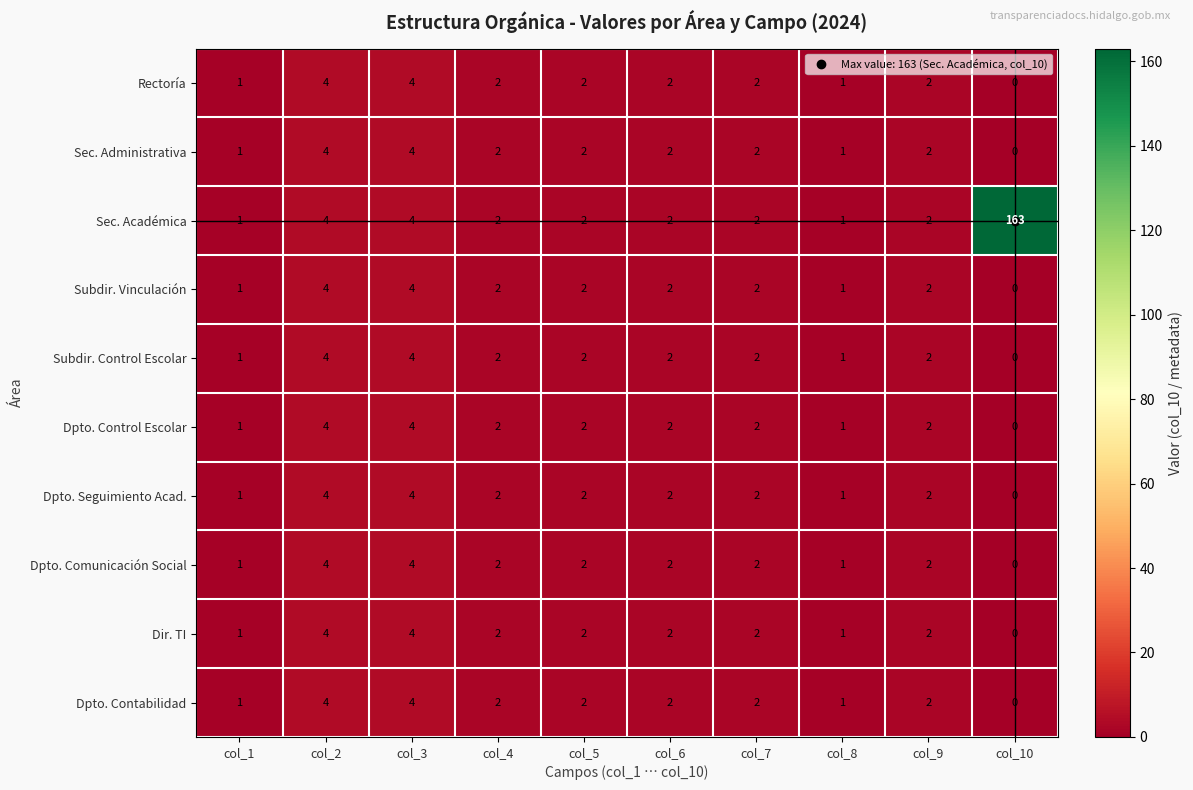

How many data points does each series have?

10